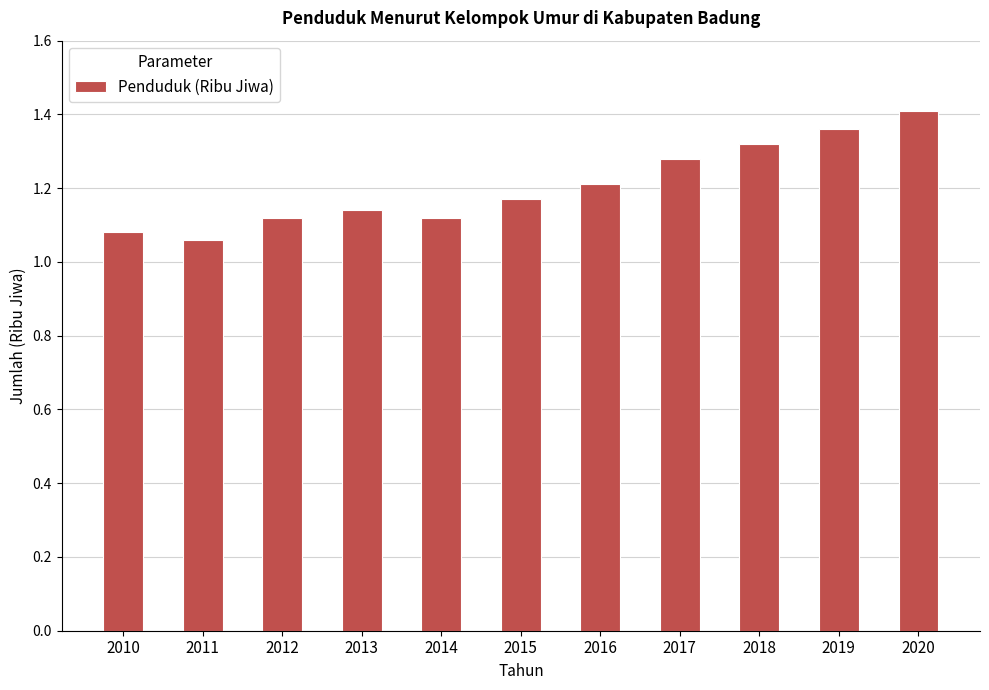

At which category does the chart reach its minimum across all series?

2011